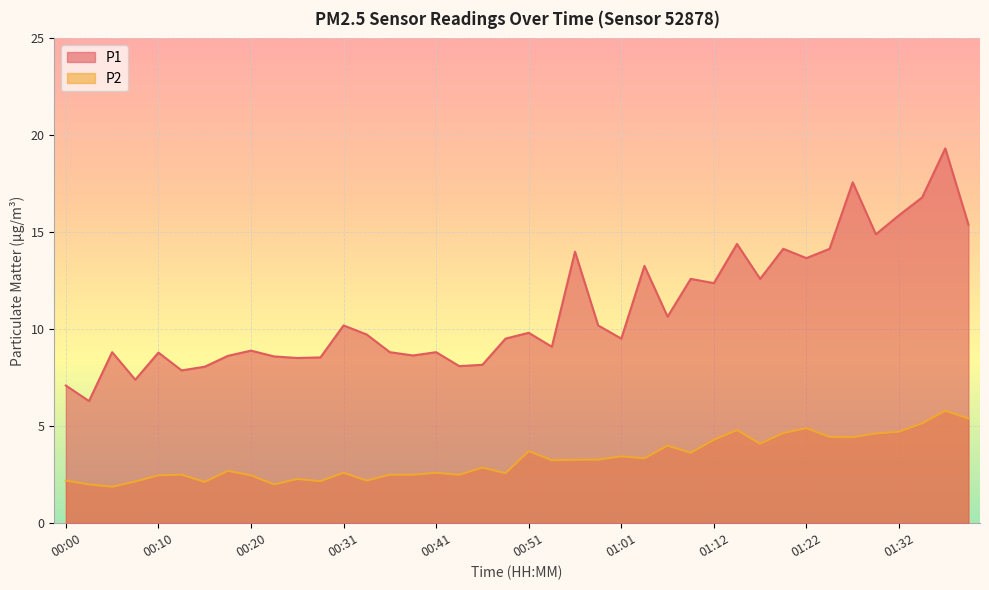

Reading left to right, transcribe all the data shown in this chart.

P1: 00:00=7.1	00:03=6.3	00:05=8.8	00:08=7.4	00:10=8.8	00:13=7.9	00:15=8.1	00:18=8.6	00:20=8.9	00:23=8.6	00:25=8.5	00:28=8.6	00:31=10.2	00:33=9.7	00:36=8.8	00:38=8.7	00:41=8.8	00:43=8.1	00:46=8.2	00:48=9.5	00:51=9.8	00:53=9.1	00:56=14.0	00:58=10.2	01:01=9.5	01:04=13.3	01:06=10.7	01:09=12.6	01:12=12.4	01:14=14.4	01:17=12.6	01:19=14.2	01:22=13.7	01:24=14.2	01:27=17.6	01:29=14.9	01:32=15.9	01:34=16.8	01:37=19.3	01:39=15.4
P2: 00:00=2.2	00:03=2.0	00:05=1.9	00:08=2.1	00:10=2.5	00:13=2.5	00:15=2.1	00:18=2.7	00:20=2.5	00:23=2.0	00:25=2.3	00:28=2.2	00:31=2.6	00:33=2.2	00:36=2.5	00:38=2.5	00:41=2.6	00:43=2.5	00:46=2.9	00:48=2.6	00:51=3.7	00:53=3.2	00:56=3.3	00:58=3.3	01:01=3.5	01:04=3.4	01:06=4.0	01:09=3.6	01:12=4.3	01:14=4.8	01:17=4.1	01:19=4.7	01:22=4.9	01:24=4.5	01:27=4.4	01:29=4.6	01:32=4.7	01:34=5.2	01:37=5.8	01:39=5.4